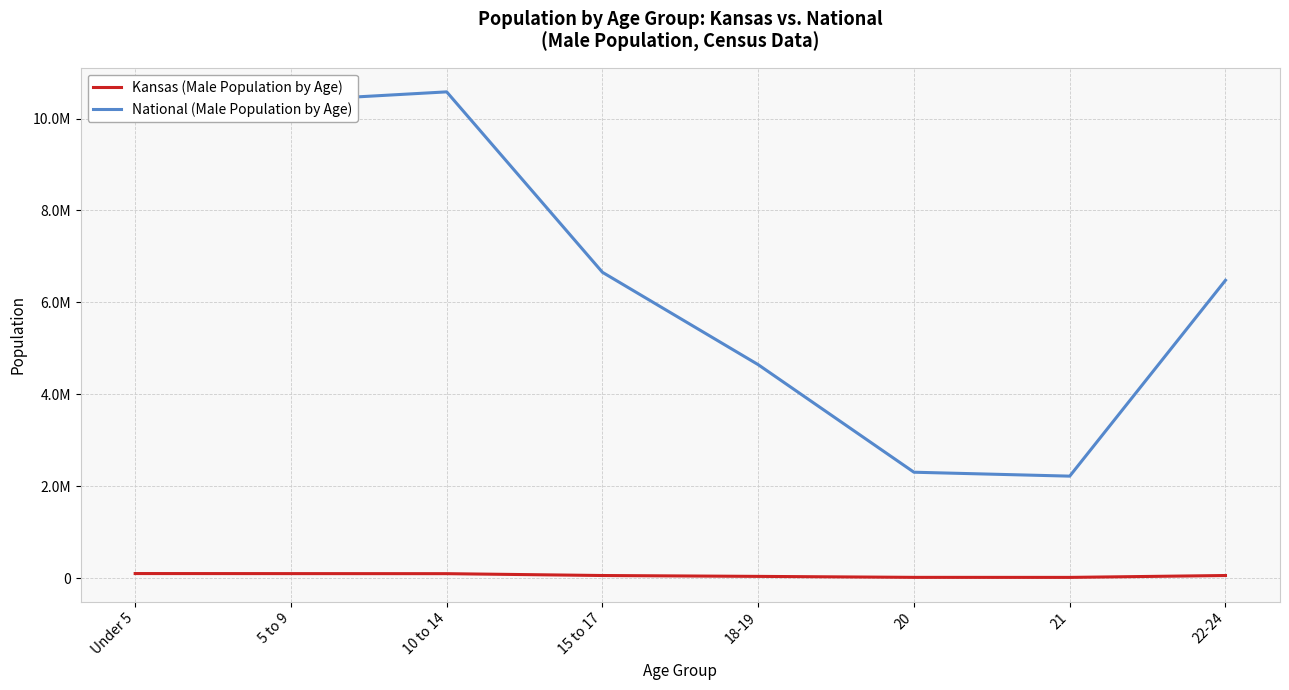

At which label is National (Male Population by Age) closest to 6401530?

22-24